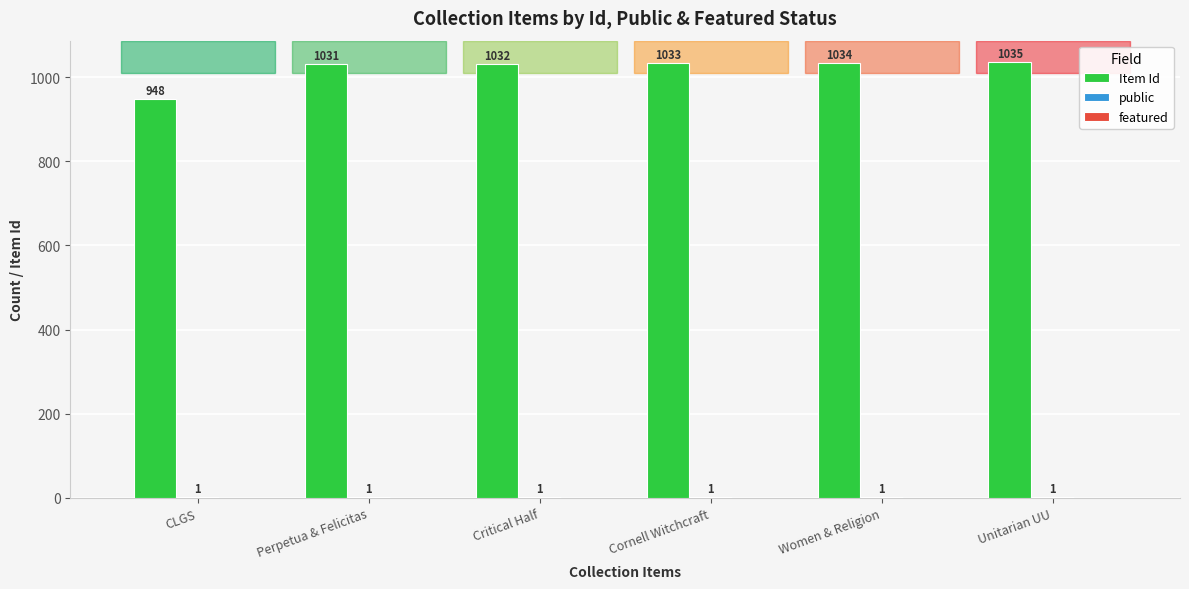

What is the spread (max minus min) of values at Unitarian UU?

1034